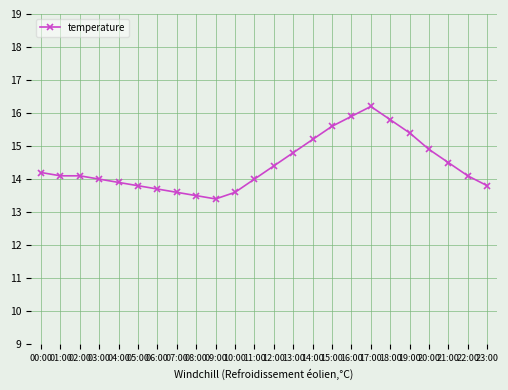

The chart shows a value of 7.0 at 10:00. True or false?

False